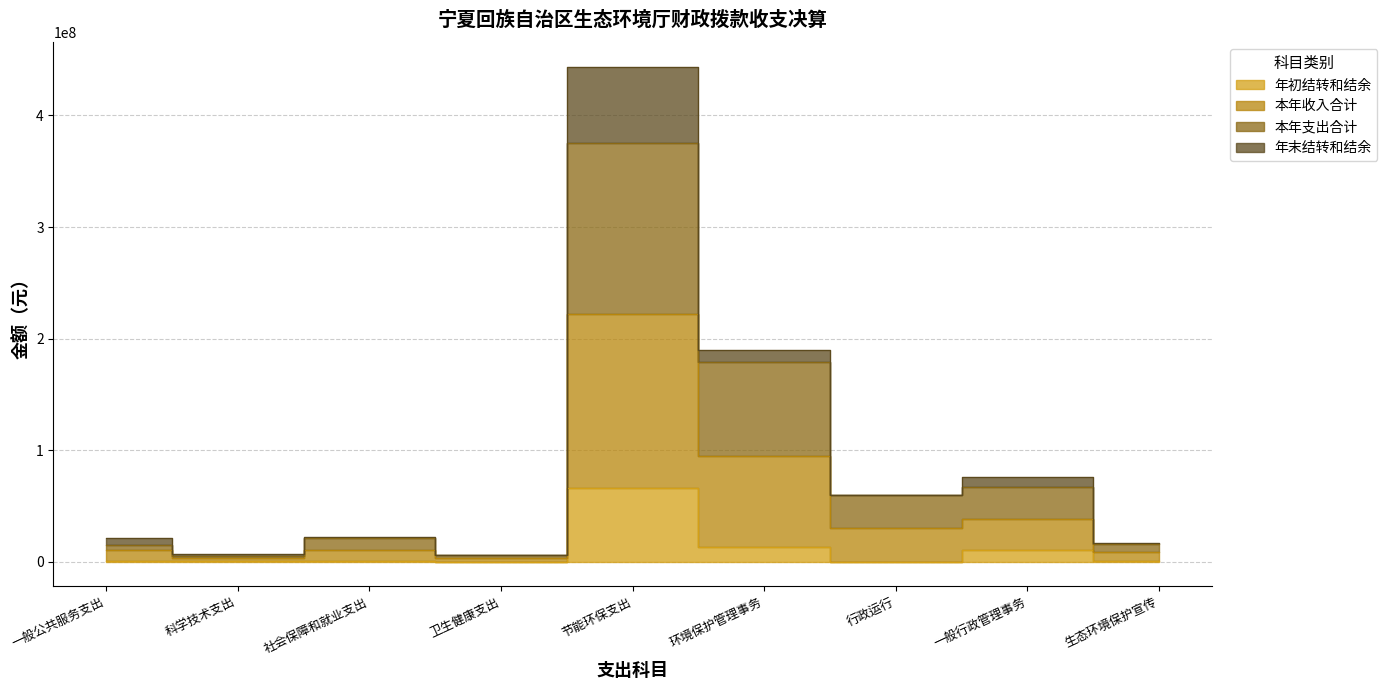

Which label corresponds to the largest value in the chart?

节能环保支出